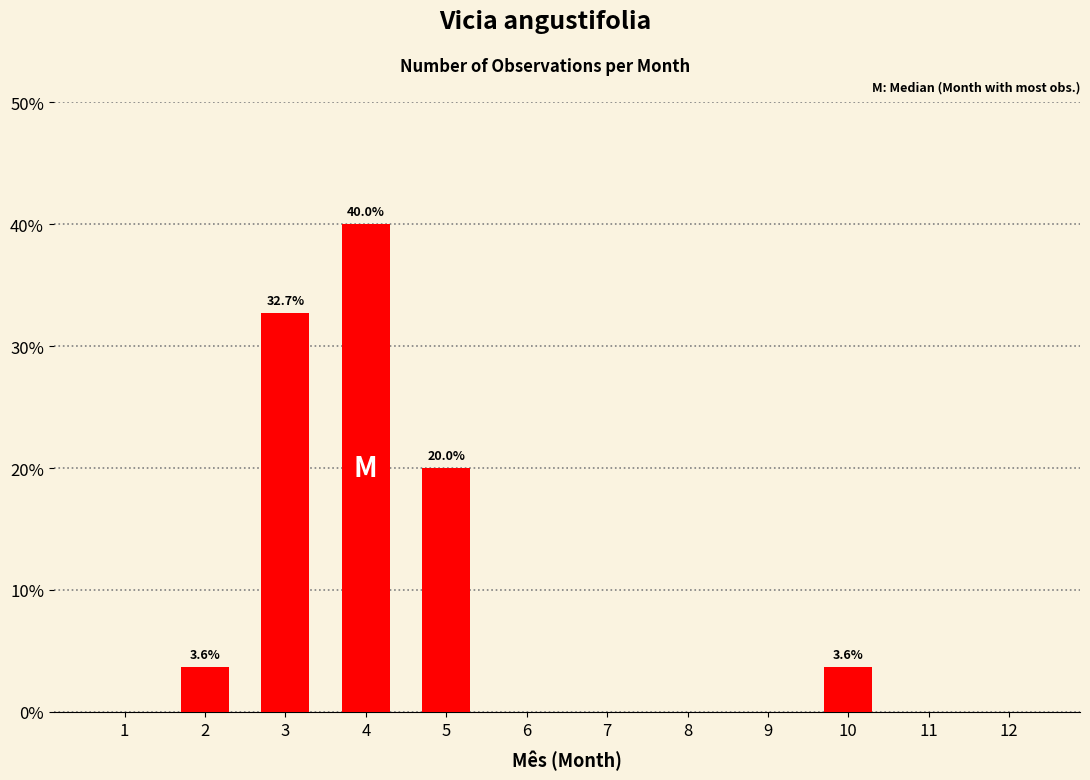

What is the change in value from 3 to 10?

-29.1